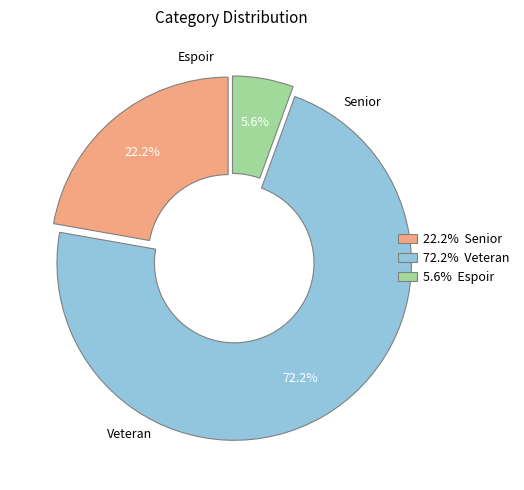

To the nearest percent, what is the average slice percentage?

33%